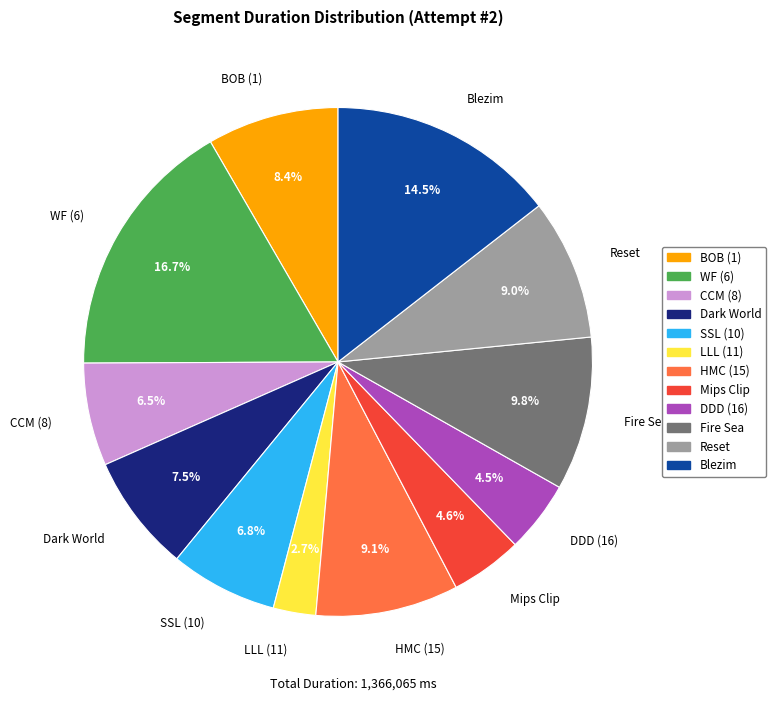

What percentage is NOT represented by LLL (11)?

97.3%